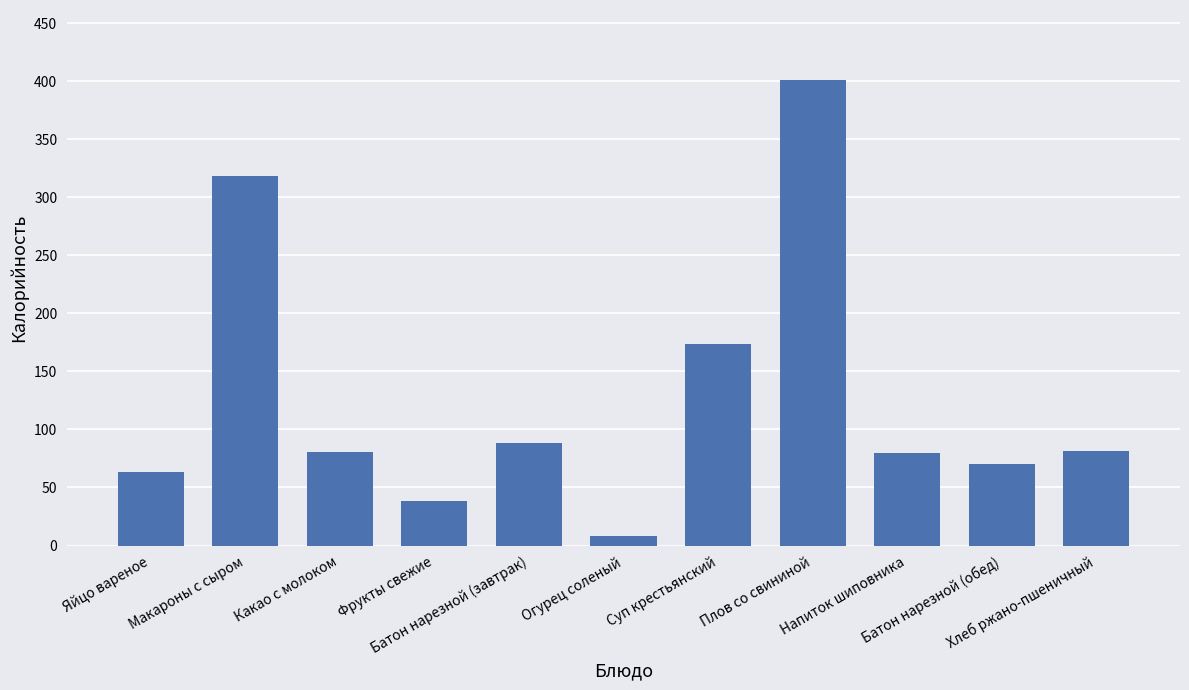

What is the label of the 8th bar from the left?

Плов со свининой